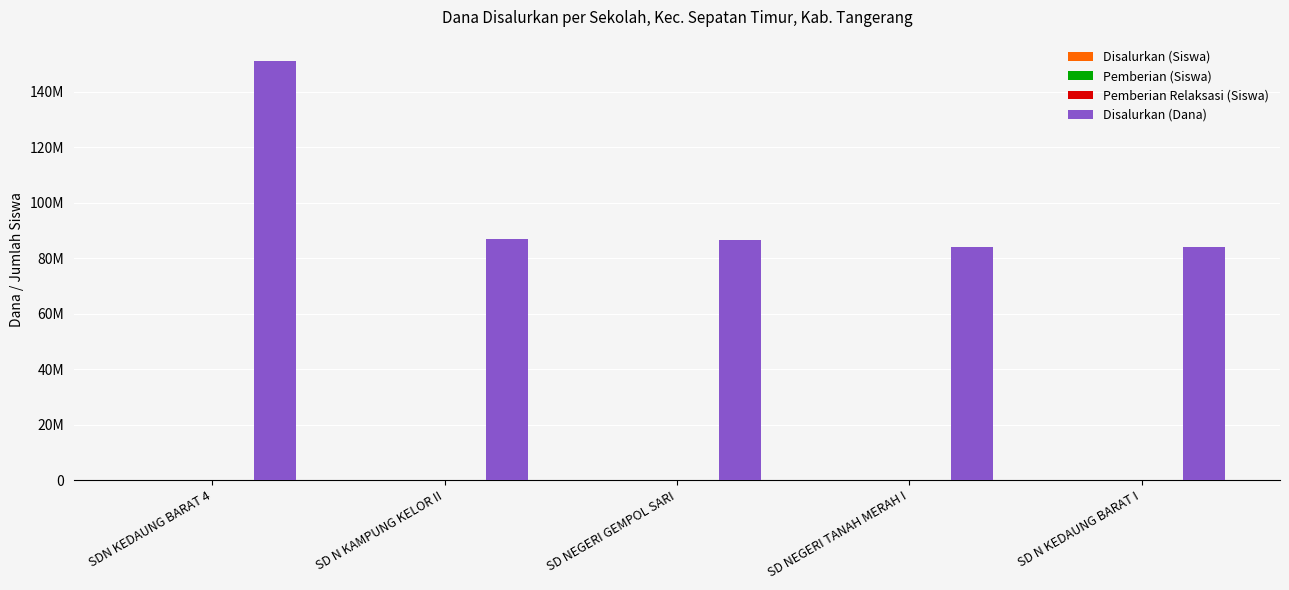

What is the difference between the maximum and minimum values in the Disalurkan (Dana) series?

67275000